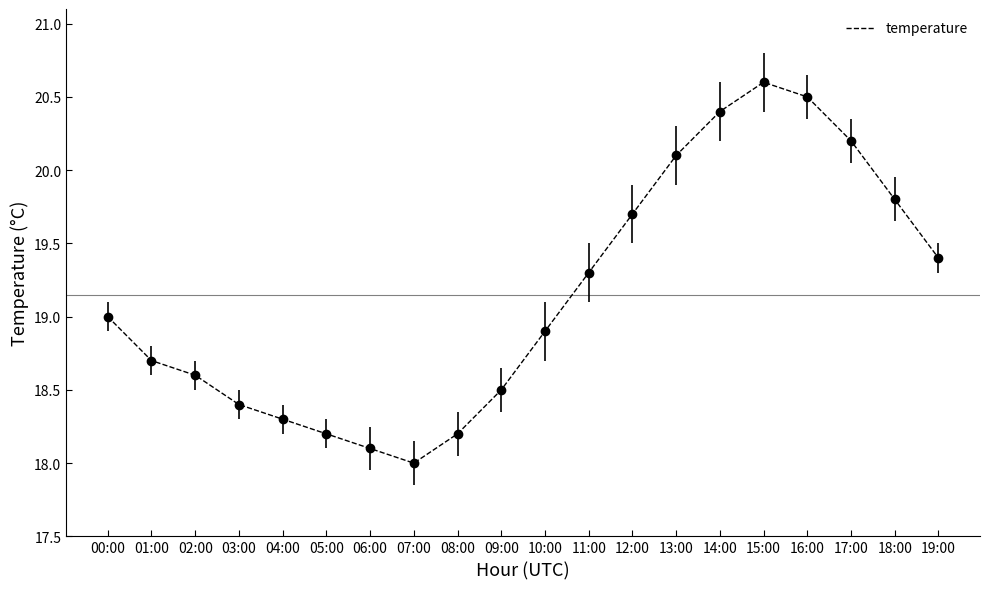

Read the value at 08:00.

18.2